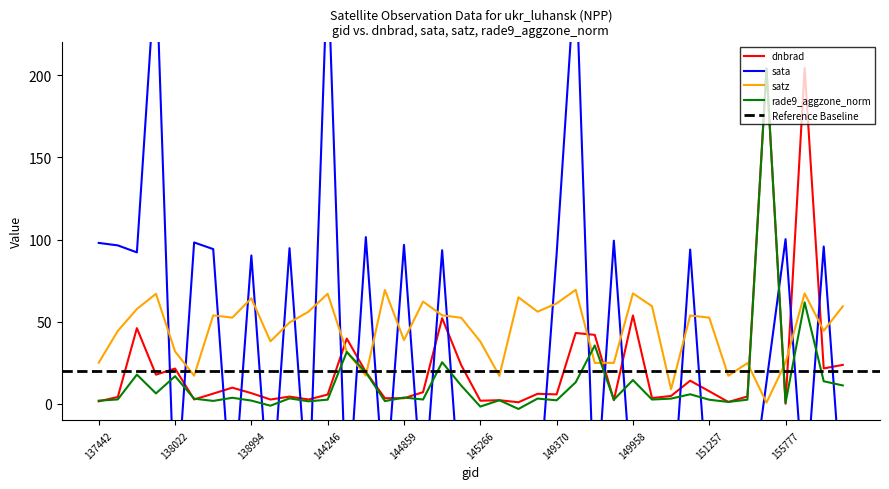

What value does the sata series have at 138408?

98.3